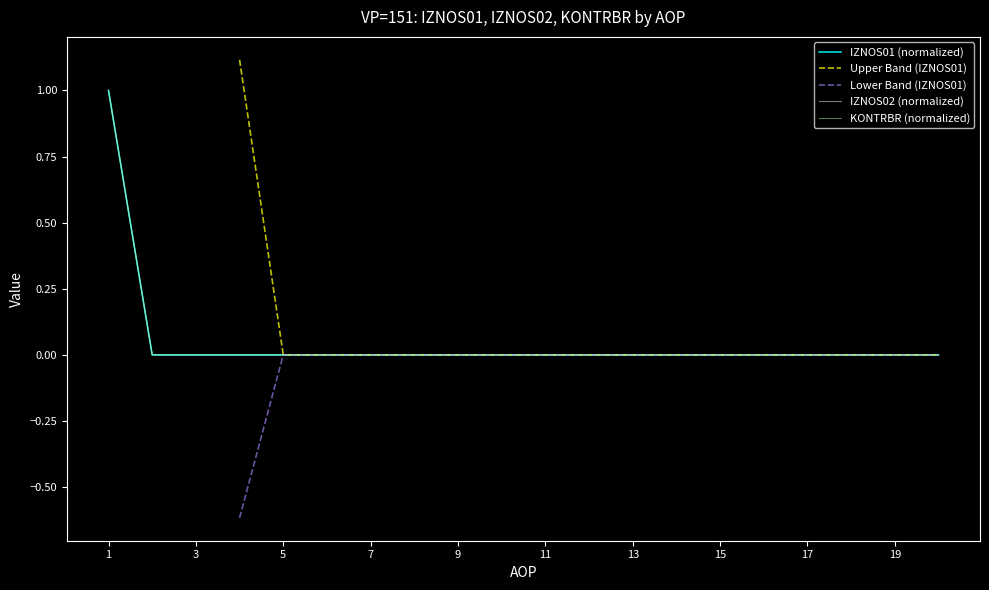

How many lines are shown in the chart?

5